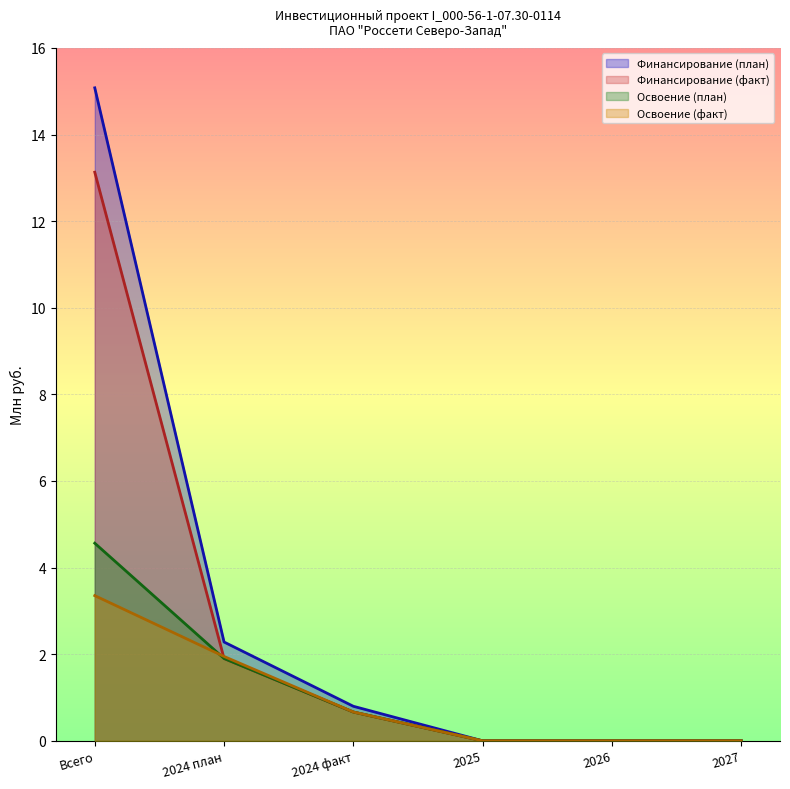

Which series has the largest total across all categories?

Финансирование (план)